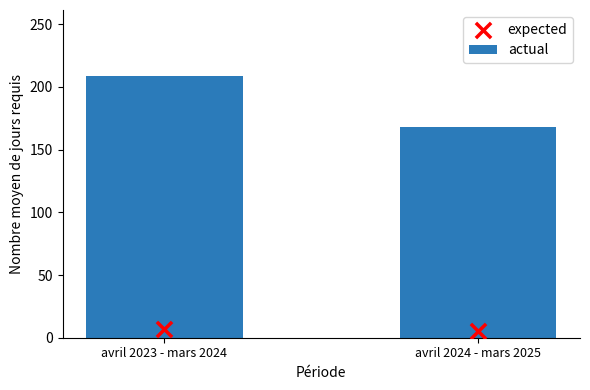

Which series contains the lowest Y value?

expected